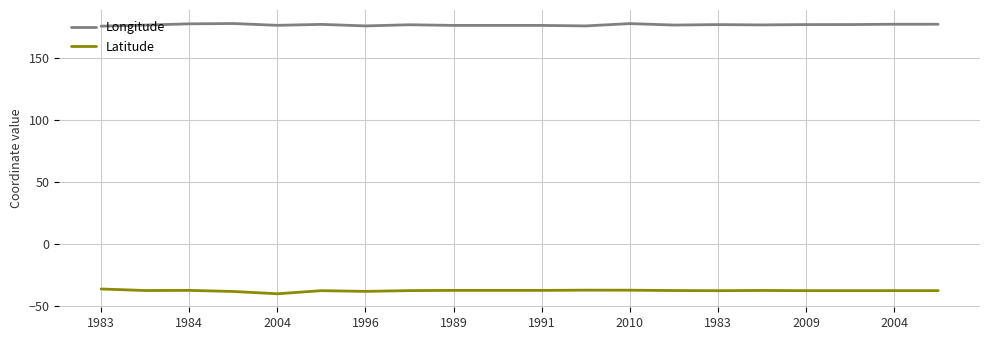

What is the minimum value shown in the chart?

-40.5